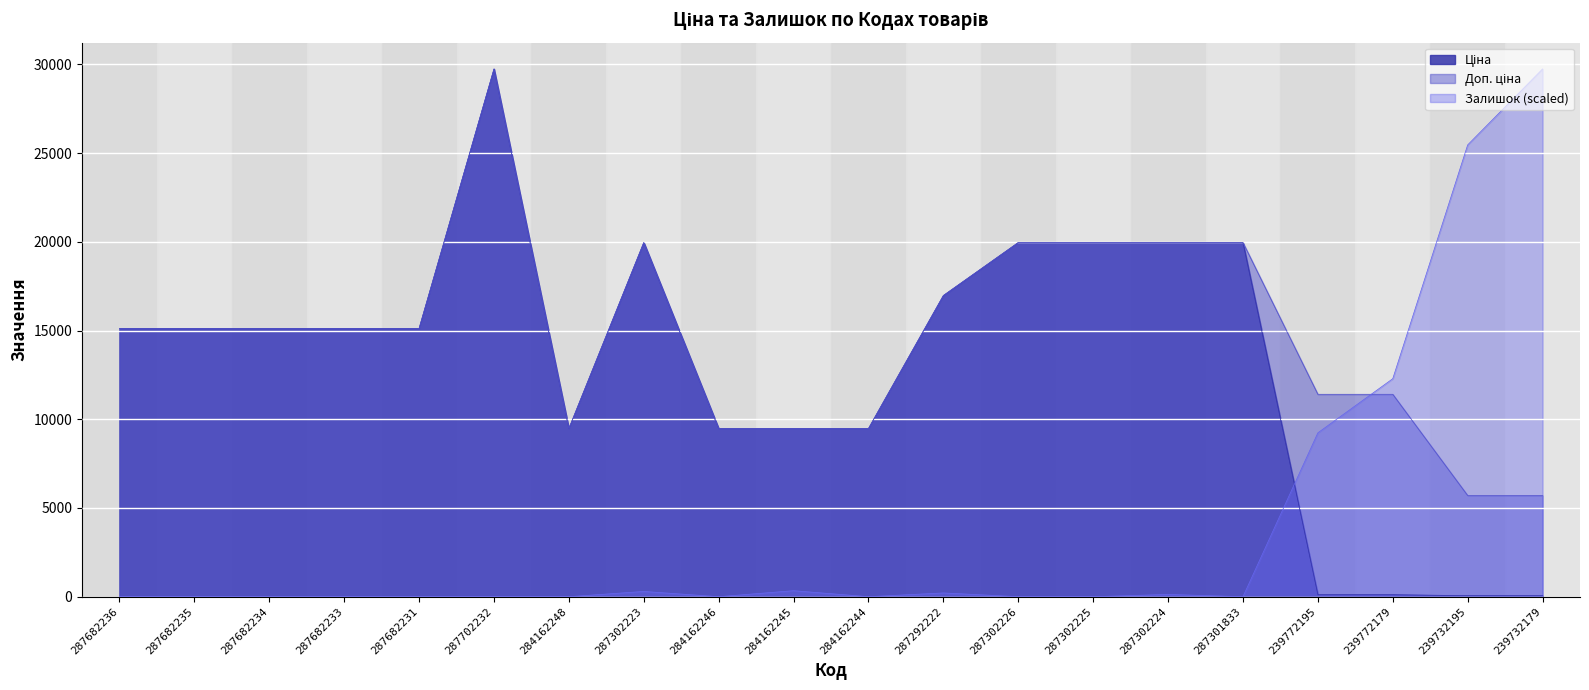

True or false: Ціна has a value of 19964.2 at 287302225.

True